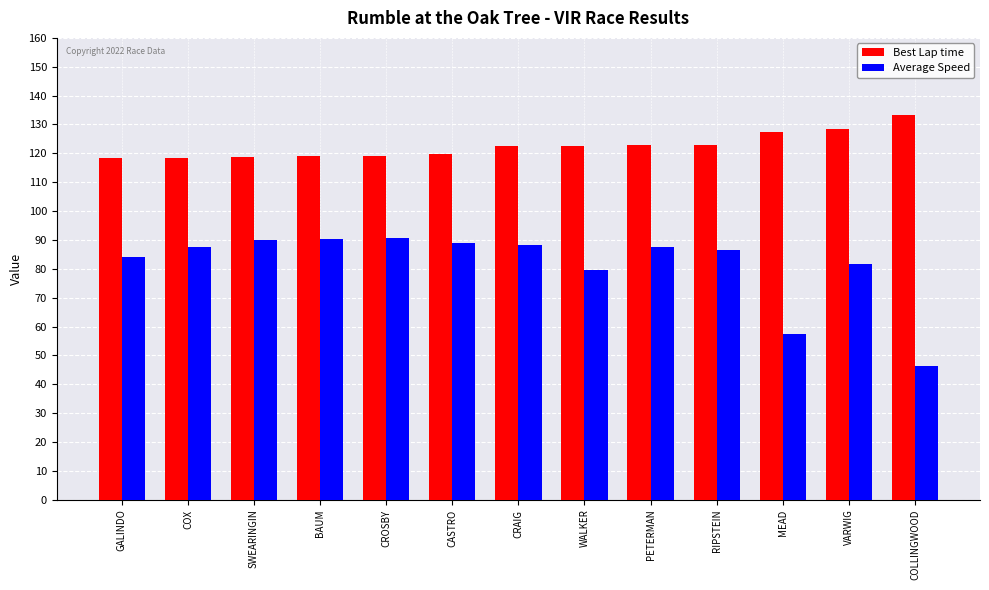

What is the total value across all series at COLLINGWOOD?

179.6